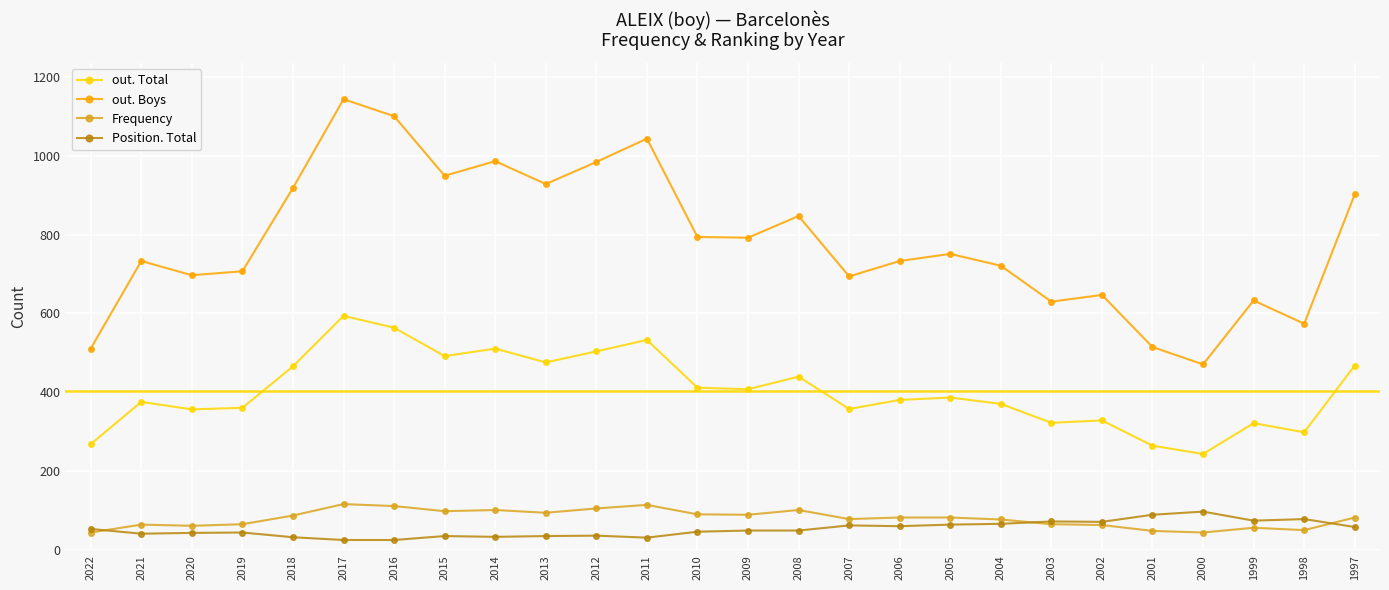

How many values in the out. Total series are below 387?

13